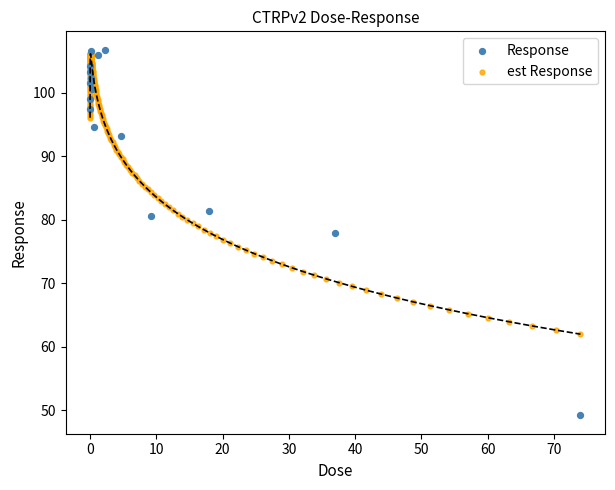

Which series has the widest spread of Y values?

Response